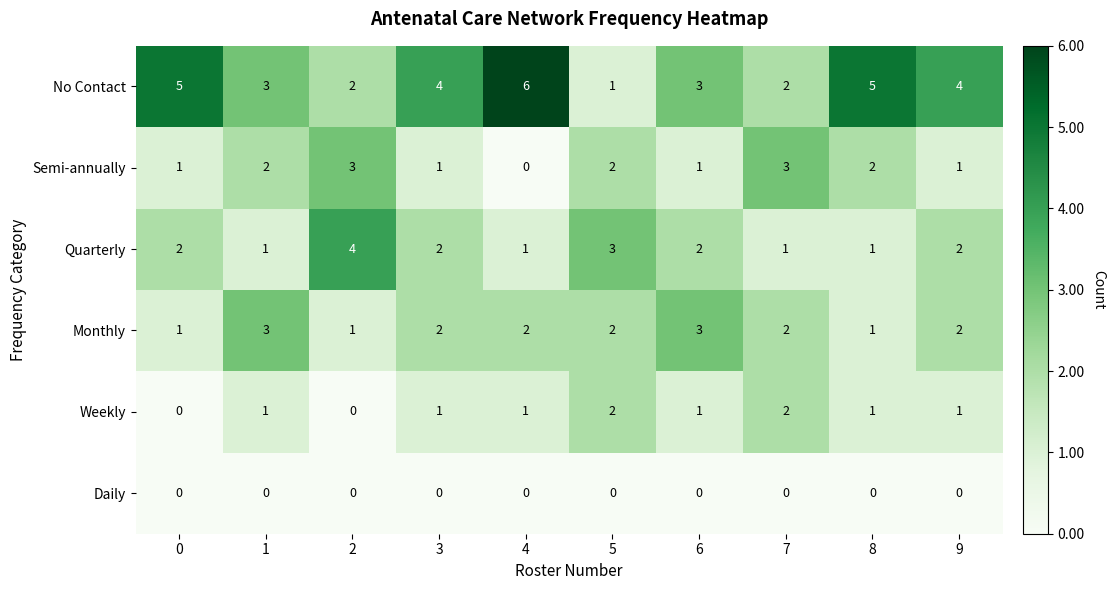

Count the No Contact values in the range 2 to 5.

8